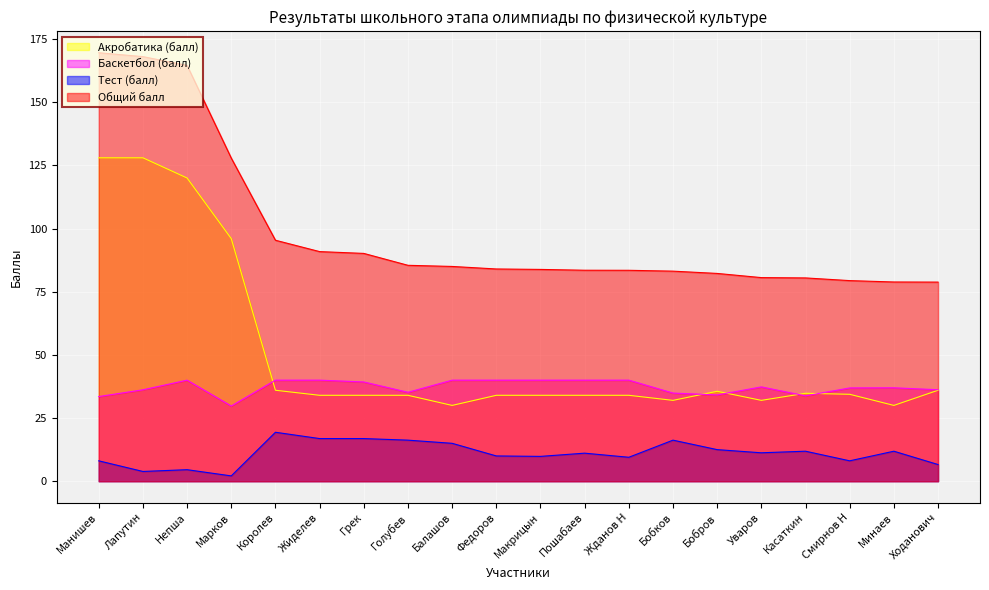

Reading left to right, what are all the values shown in this chart?

Акробатика (балл): Манишев=128.0	Лапутин=128.0	Непша=120.0	Марков=96.0	Королев=36.0	Жиделев=34.0	Грек=34.0	Голубев=34.0	Балашов=30.0	Федоров=34.0	Макрицын=34.0	Пошабаев=34.0	Жданов Н=34.0	Бобков=32.0	Бобров=35.6	Уваров=32.0	Касаткин=34.8	Смирнов Н=34.4	Минаев=30.0	Ходанович=36.0
Баскетбол (балл): Манишев=33.5	Лапутин=36.2	Непша=40.0	Марков=29.8	Королев=40.0	Жиделев=40.0	Грек=39.3	Голубев=35.2	Балашов=40.0	Федоров=40.0	Макрицын=40.0	Пошабаев=40.0	Жданов Н=40.0	Бобков=34.9	Бобров=34.1	Уваров=37.3	Касаткин=33.8	Смирнов Н=36.9	Минаев=37.0	Ходанович=36.2
Тест (балл): Манишев=8.1	Лапутин=3.9	Непша=4.6	Марков=2.1	Королев=19.4	Жиделев=16.9	Грек=16.9	Голубев=16.2	Балашов=15.0	Федоров=10.0	Макрицын=9.8	Пошабаев=11.1	Жданов Н=9.5	Бобков=16.2	Бобров=12.5	Уваров=11.2	Касаткин=11.9	Смирнов Н=8.1	Минаев=11.9	Ходанович=6.6
Общий балл: Манишев=169.6	Лапутин=168.0	Непша=164.6	Марков=127.9	Королев=95.4	Жиделев=90.9	Грек=90.2	Голубев=85.5	Балашов=85.0	Федоров=84.0	Макрицын=83.8	Пошабаев=83.5	Жданов Н=83.5	Бобков=83.1	Бобров=82.2	Уваров=80.6	Касаткин=80.5	Смирнов Н=79.4	Минаев=78.8	Ходанович=78.8